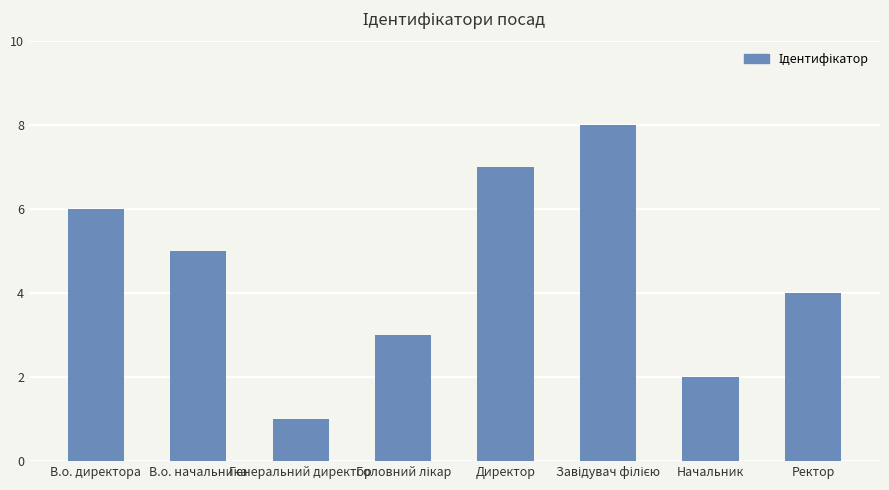

What position from the left is Директор?

5